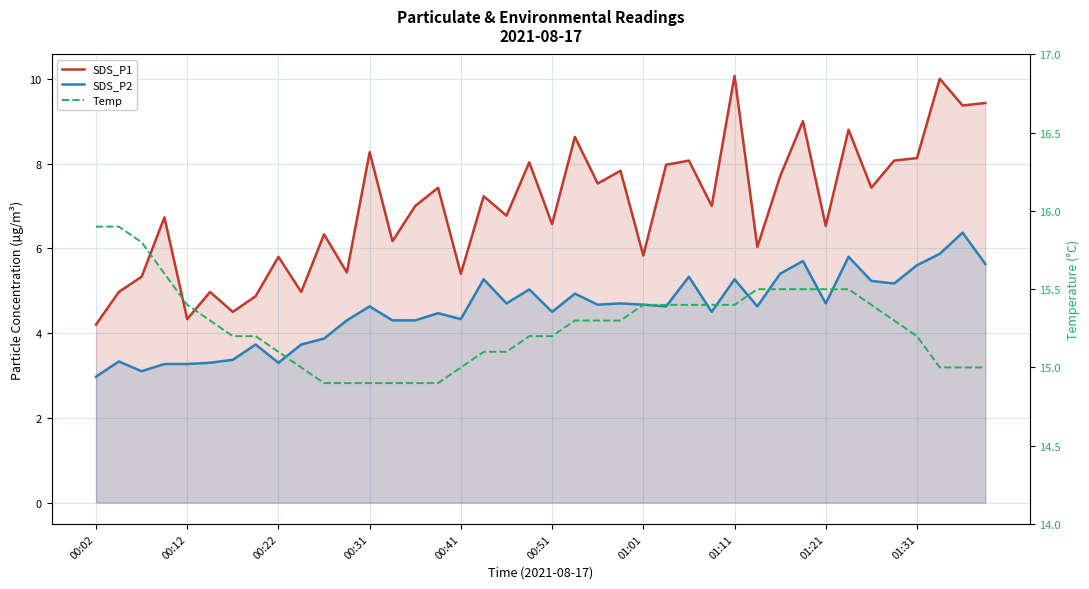

Where does the SDS_P2 series first go above 4?

11